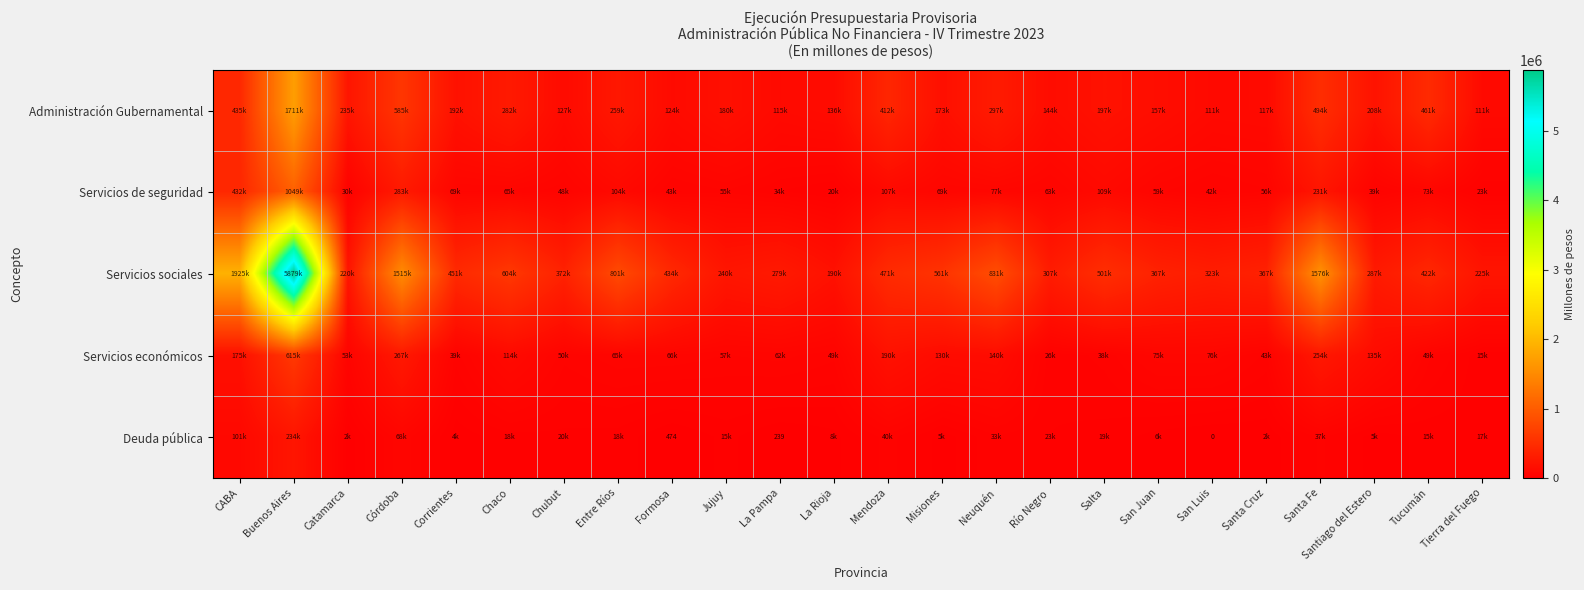

What is the difference between the maximum and minimum values in the Servicios de seguridad series?

1029112.9